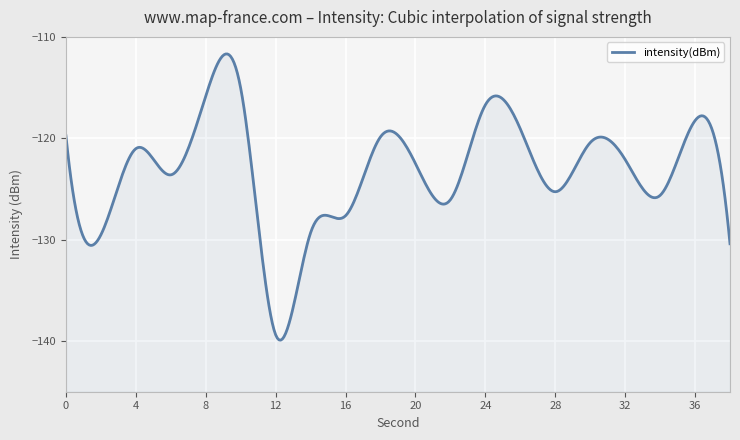

List the labels in order of value, smallest first.

12, 38, 2, 14, 16, 22, 34, 28, 6, 20, 32, 4, 30, 18, 0, 26, 36, 24, 8, 10